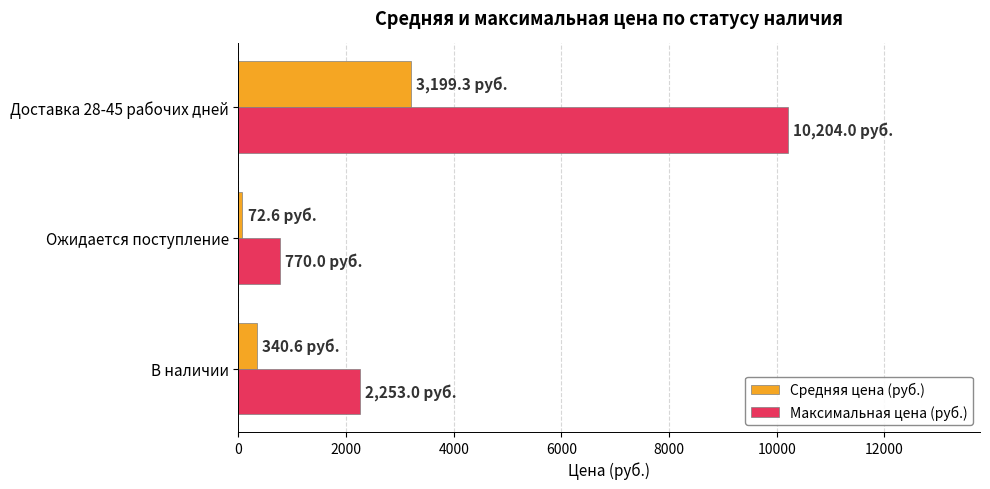

Where is Средняя цена (руб.) nearest to the value 1635?

В наличии